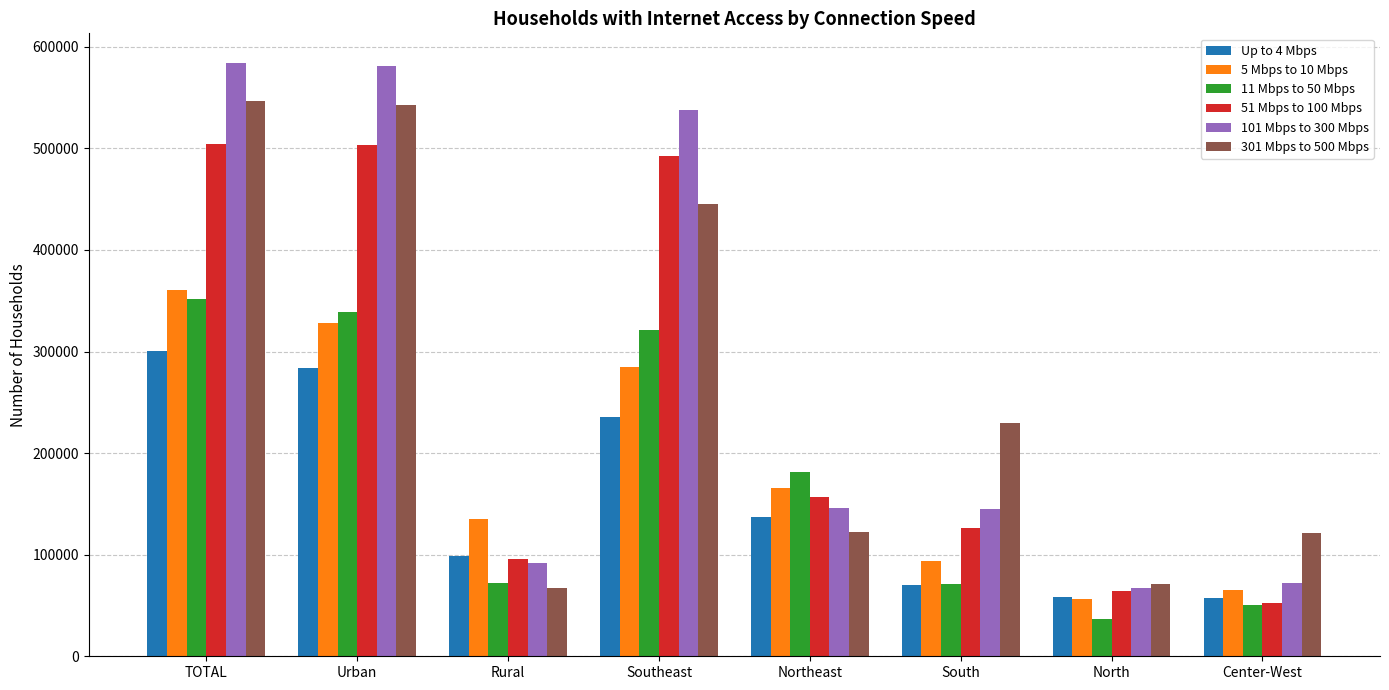

What is the difference between the highest and lowest values at Southeast?

301700